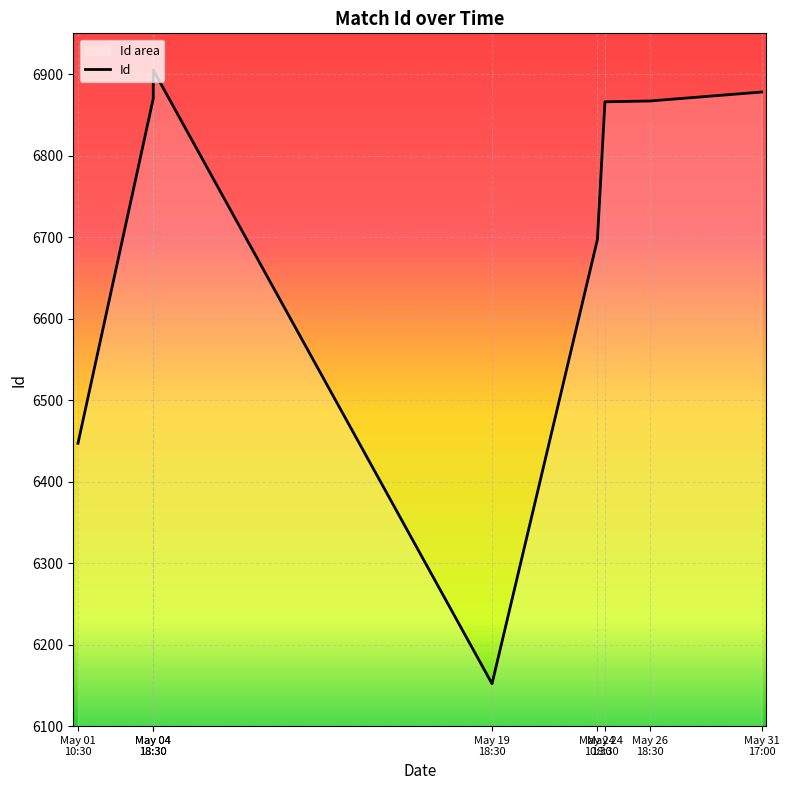

How many categories are shown in the chart?

8